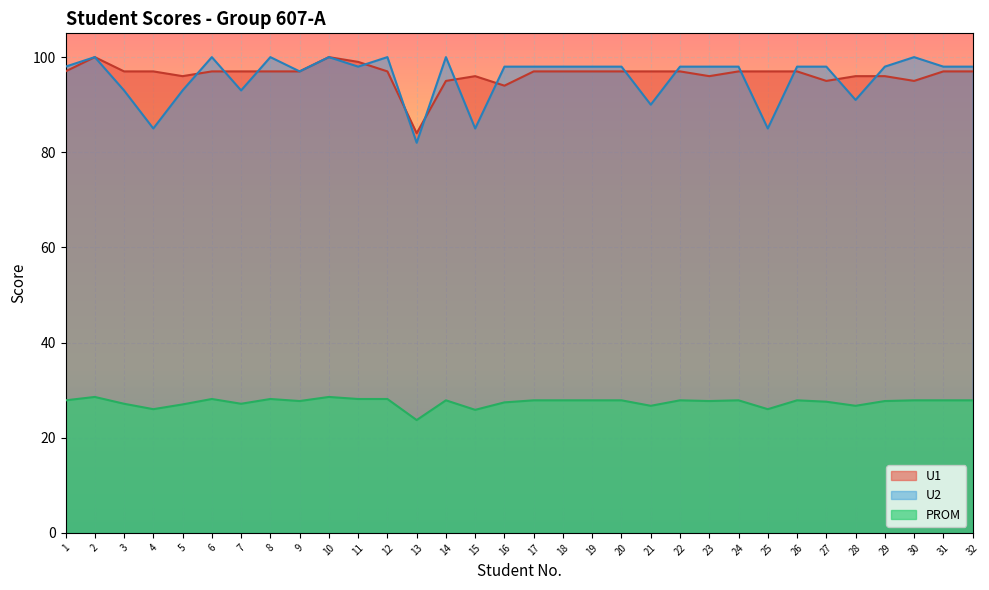

How many lines are shown in the chart?

3